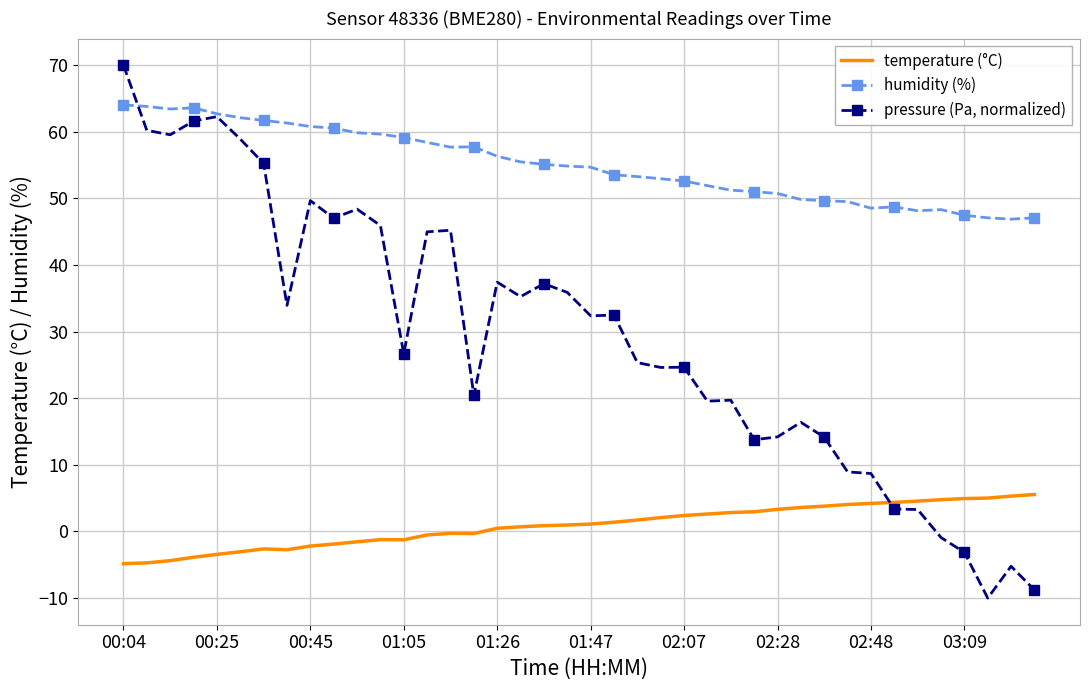

How many times do temperature (°C) and pressure (Pa, normalized) cross each other?

1